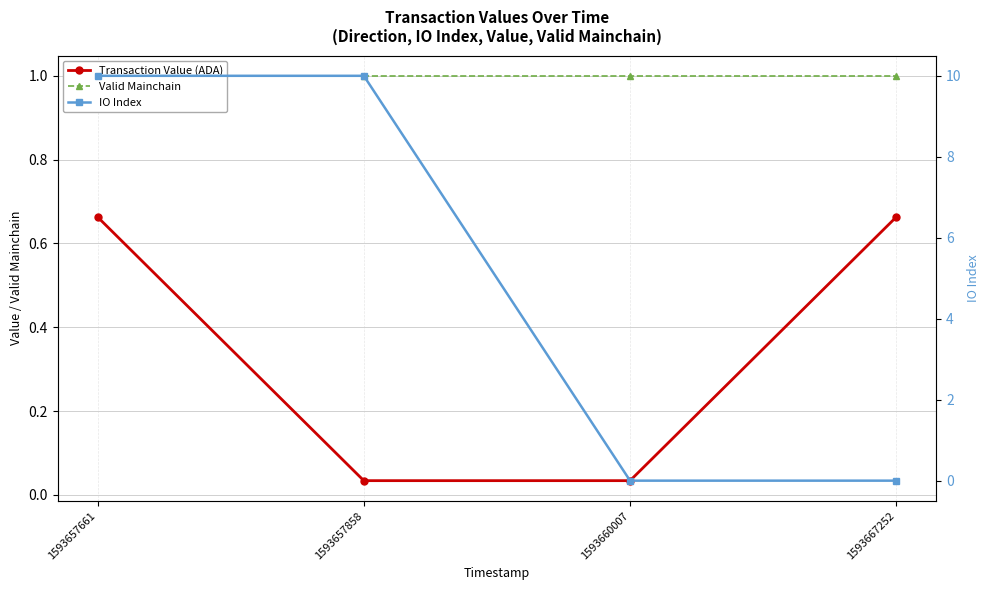

What is the difference between the highest and lowest values at 1593667252?

1.0